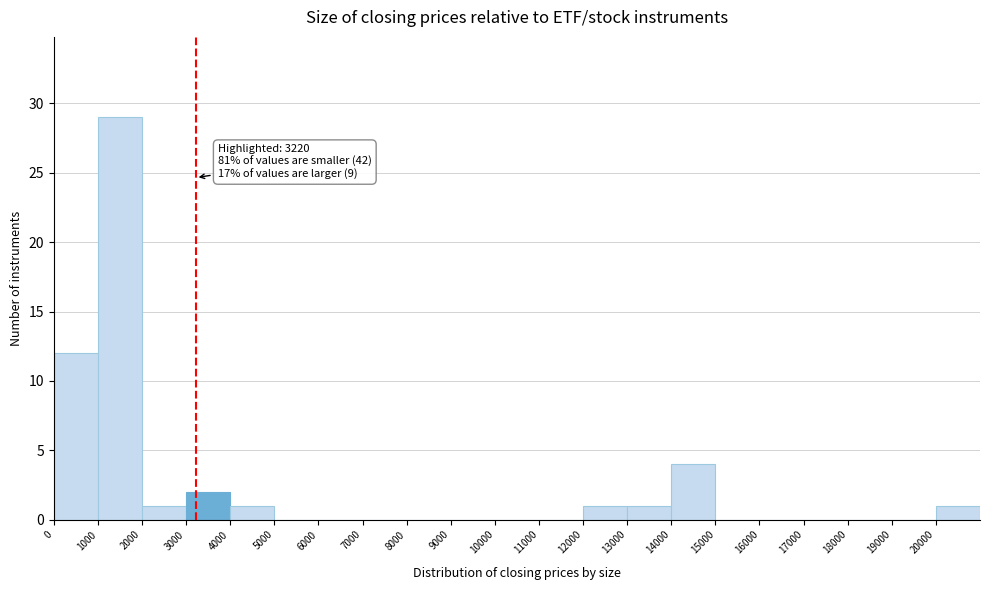

Which range on the x-axis has the tallest bar?

1000 to 2000